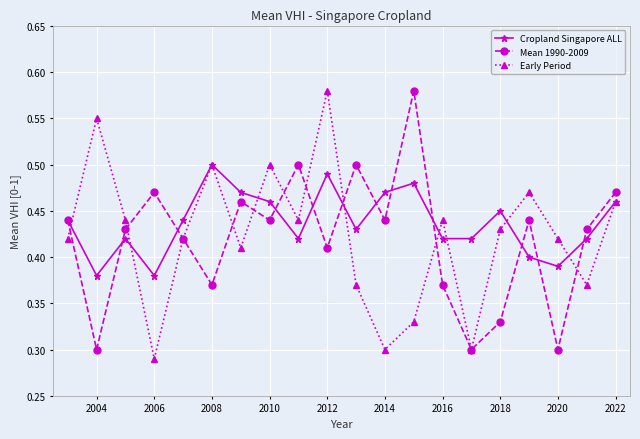

True or false: Cropland Singapore ALL has more than 2 points higher than both neighbors.

True